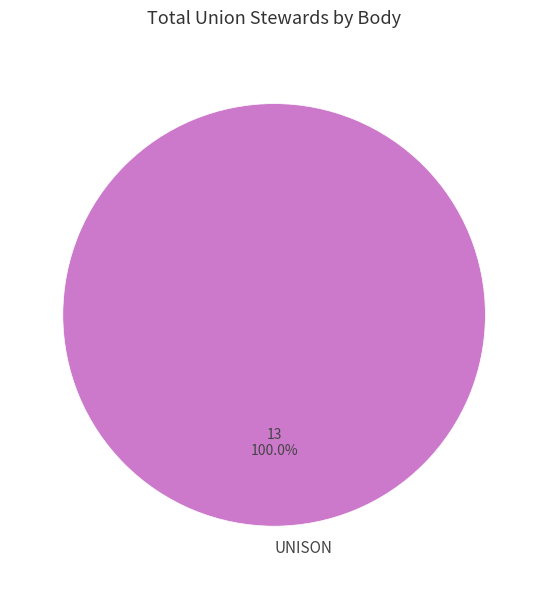

Count the number of slices in the pie.

1